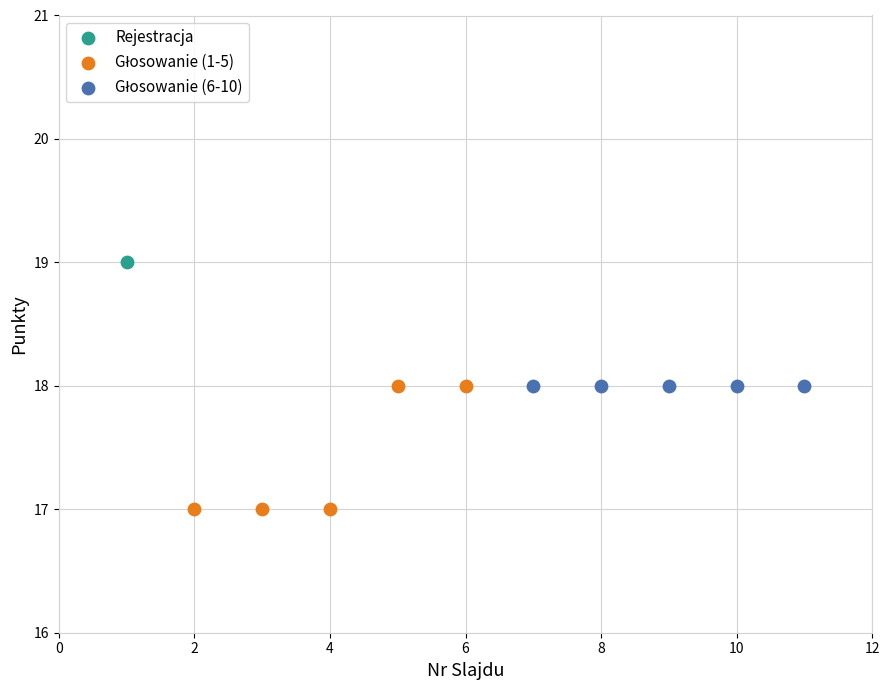

Which series reaches the maximum Y coordinate?

Rejestracja